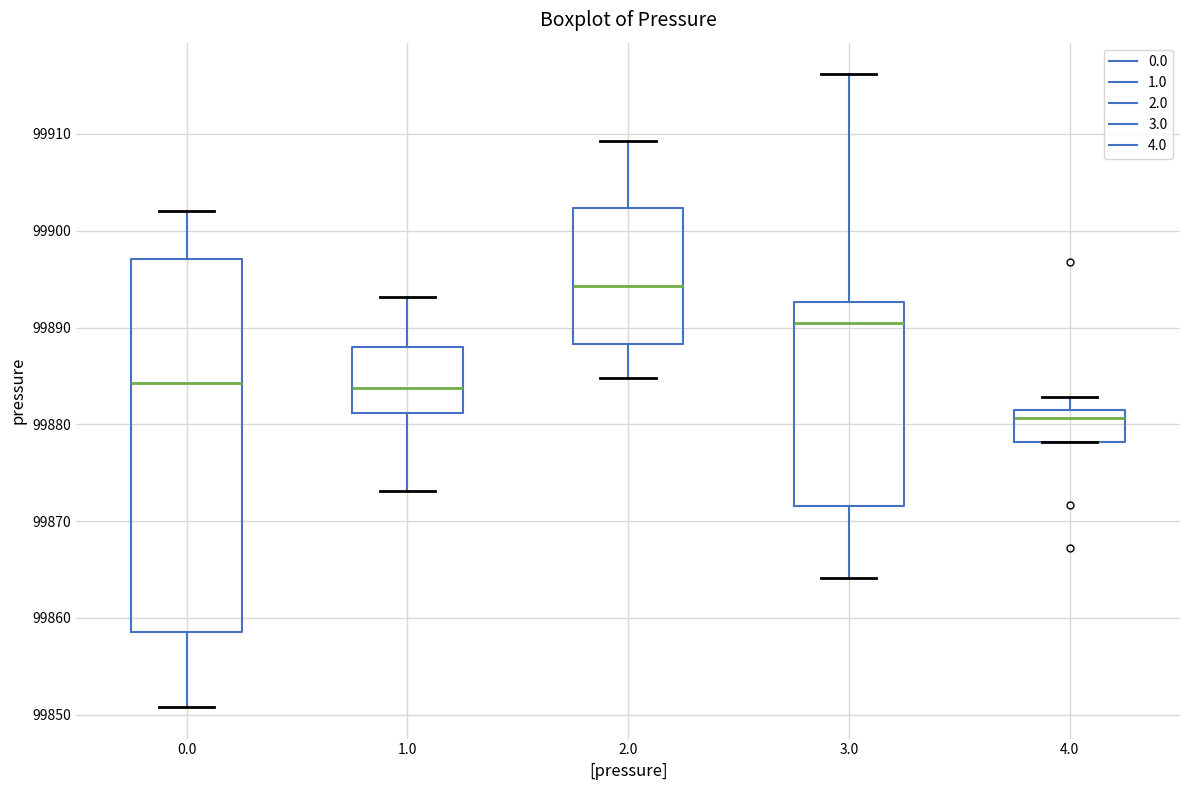

Which box is the tallest, from its lower edge to its upper edge?

0.0